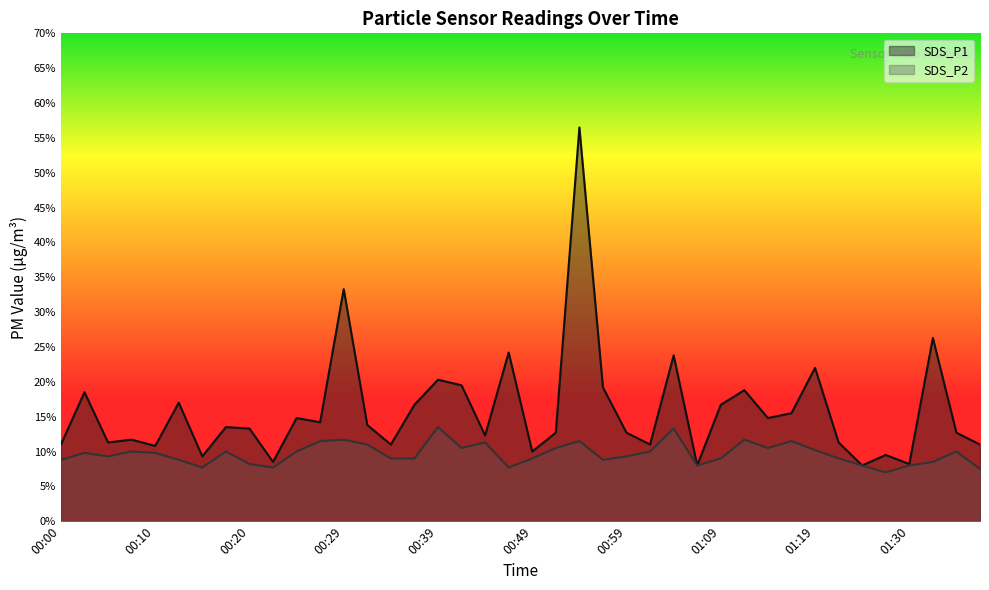

What is the label of the 26th point from the left?

01:01